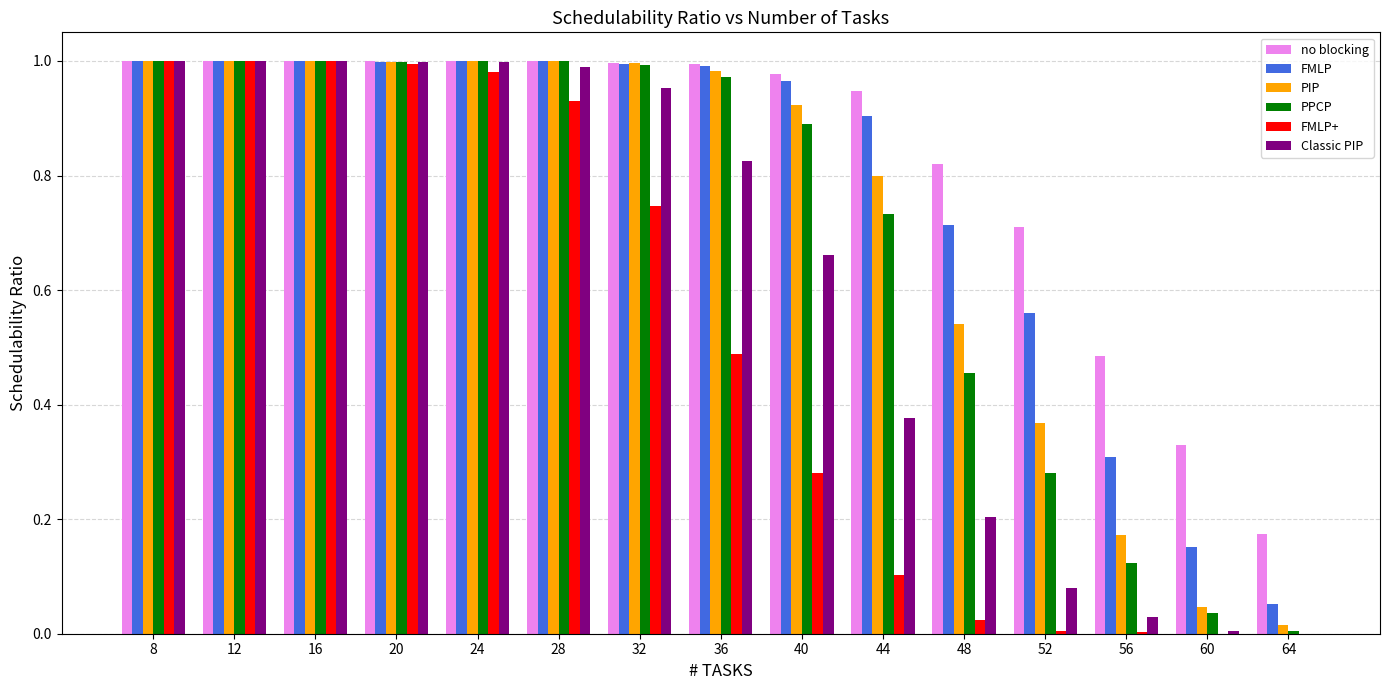

The value of no blocking at 44 is 1.5. True or false?

False